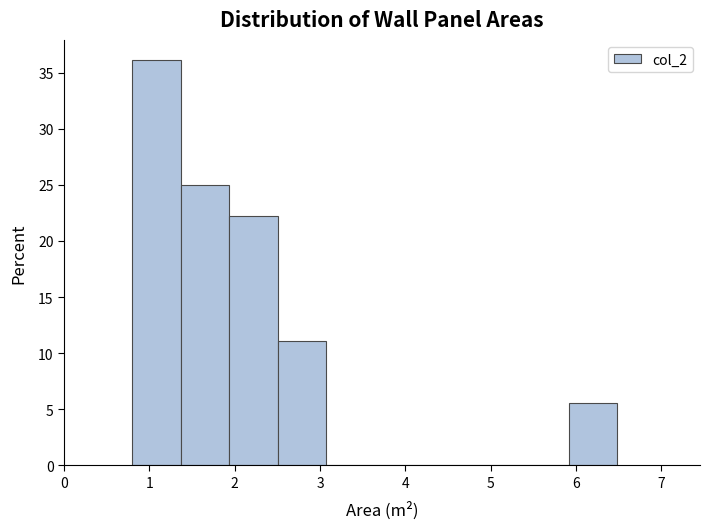

Which range on the x-axis has the tallest bar?

0.8 to 1.4